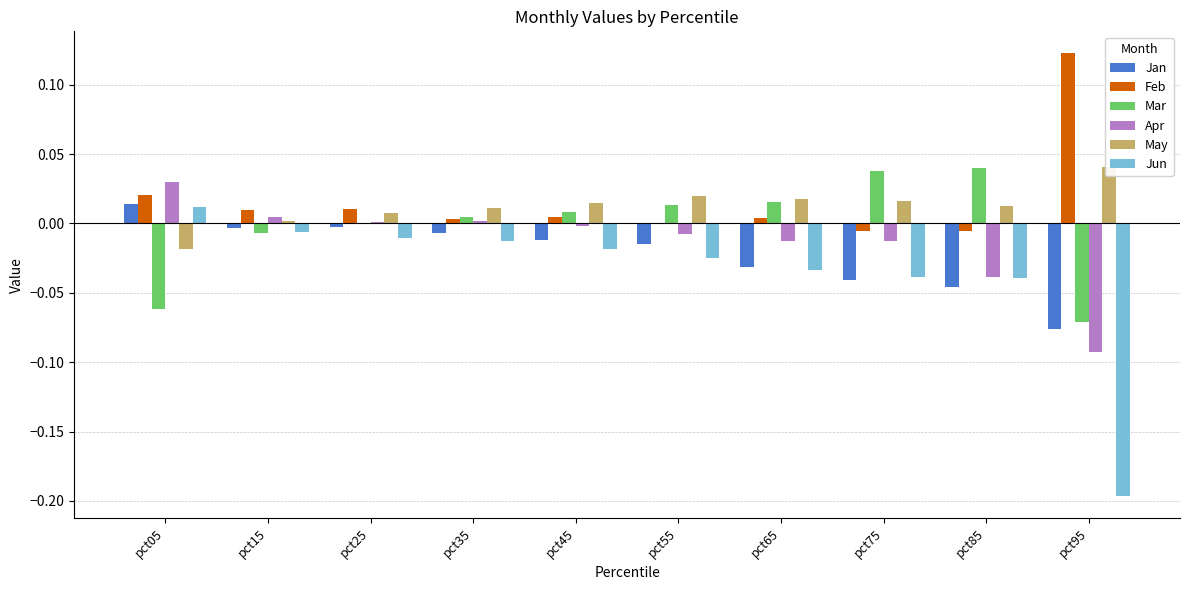

Which series has the widest spread of values?

Jun